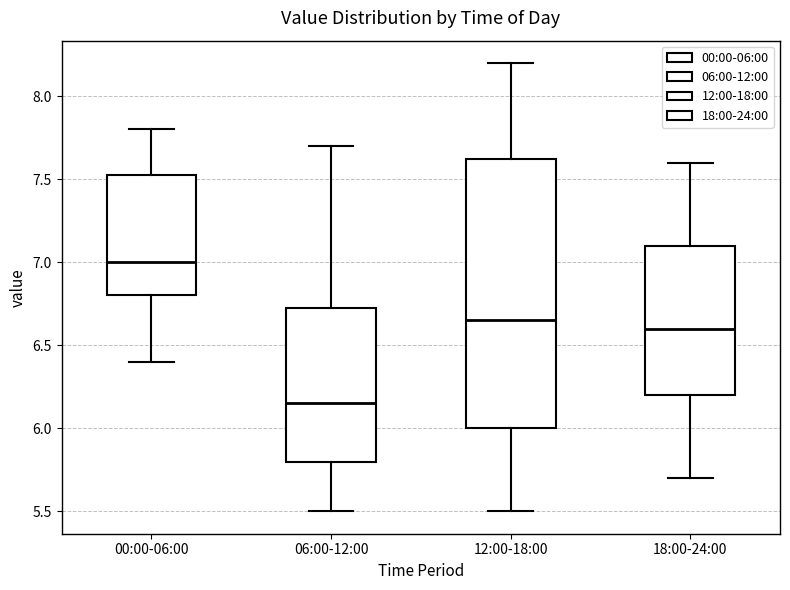

Where is the lower edge of the box for 00:00-06:00 on the y-axis? The values are not printed on the chart, so give them approximately, as read against the axis.

6.80